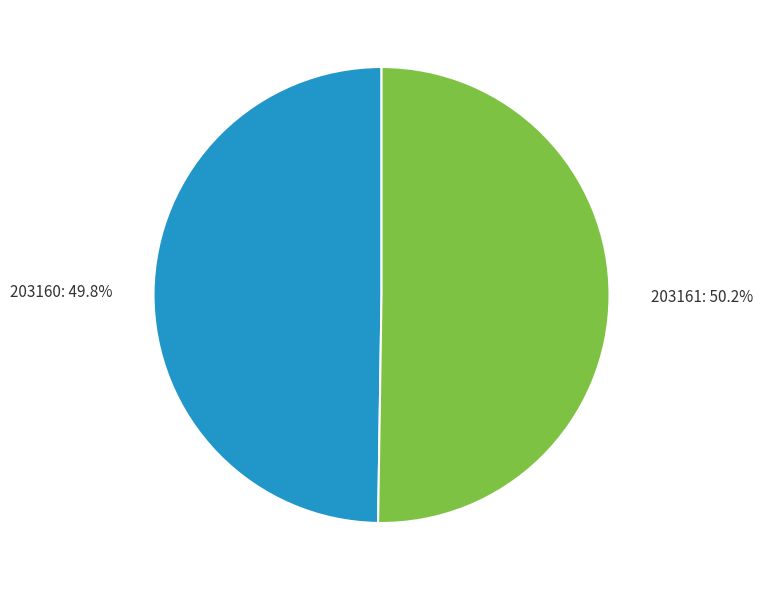

Combined, what portion of the pie is 203161 and 203160?

100.0%